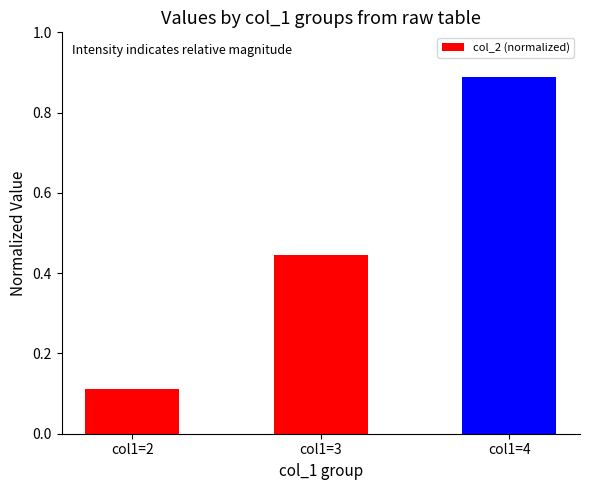

What is the average value?

0.5